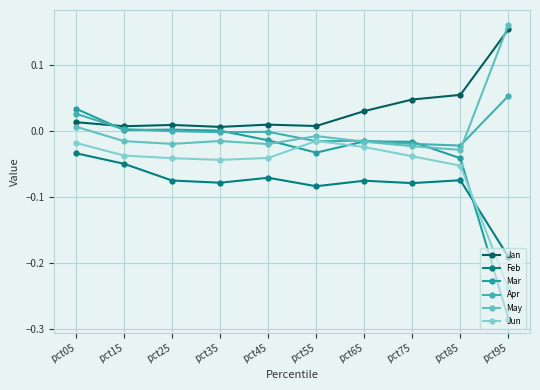

Which category has the highest value in the Jan series?

pct95